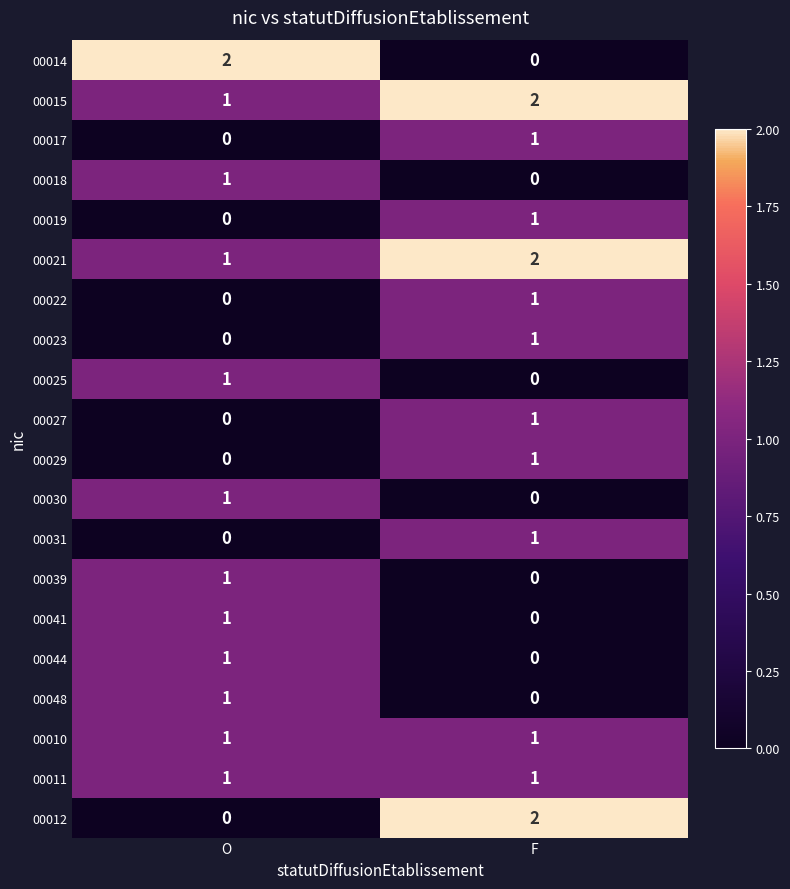

At which category is the sum across all series the highest?

F